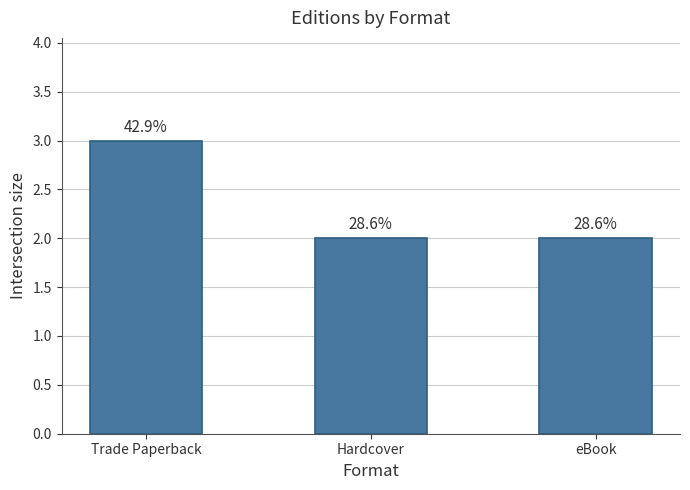

Where is the data nearest to the value 2?

Hardcover